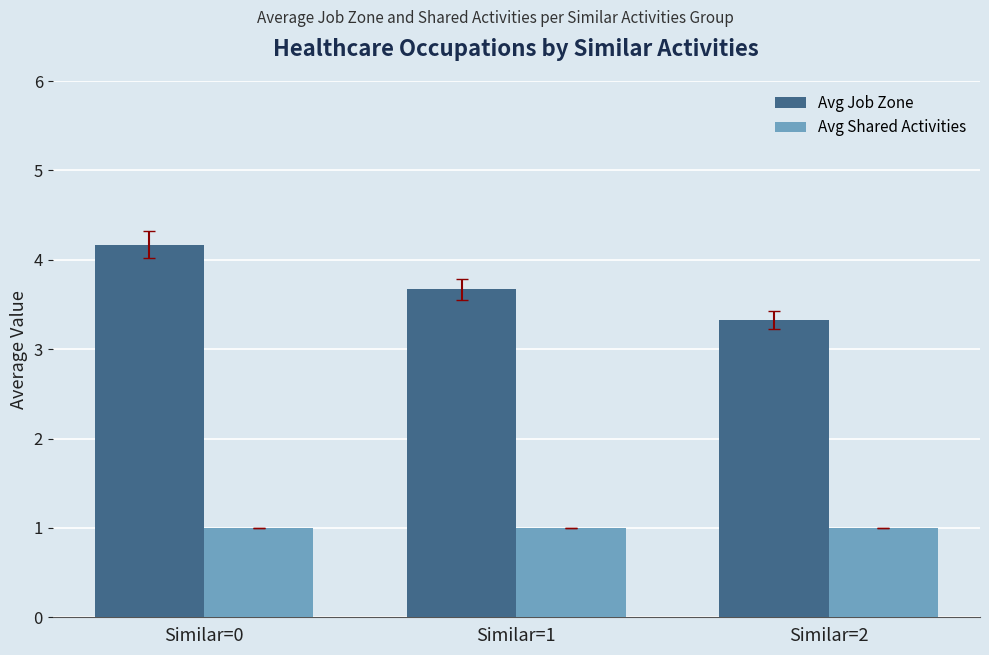

What is the value of the Avg Shared Activities bar at the 1st from the left?

1.0